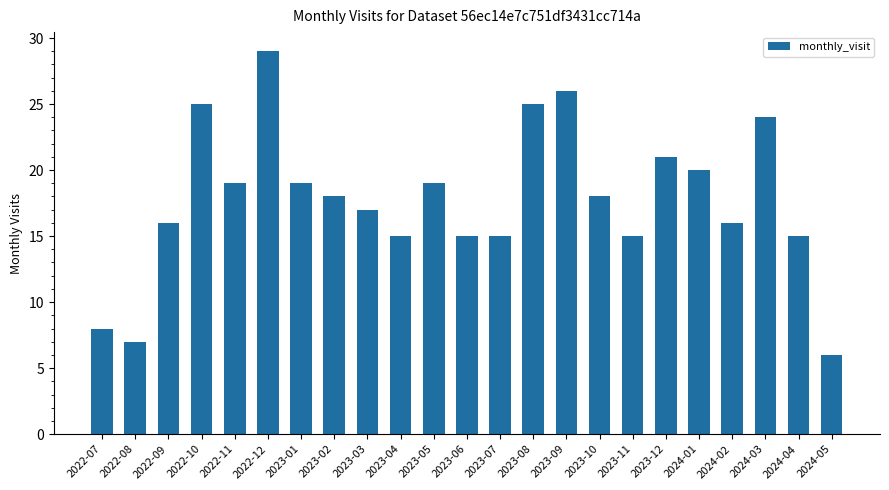

At which label is the value closest to 17?

2023-03